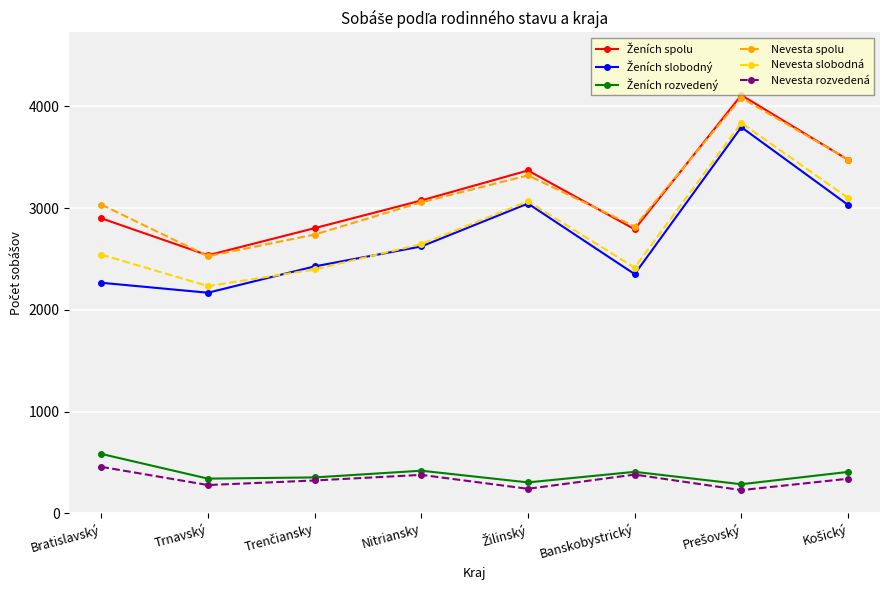

How many lines are shown in the chart?

6